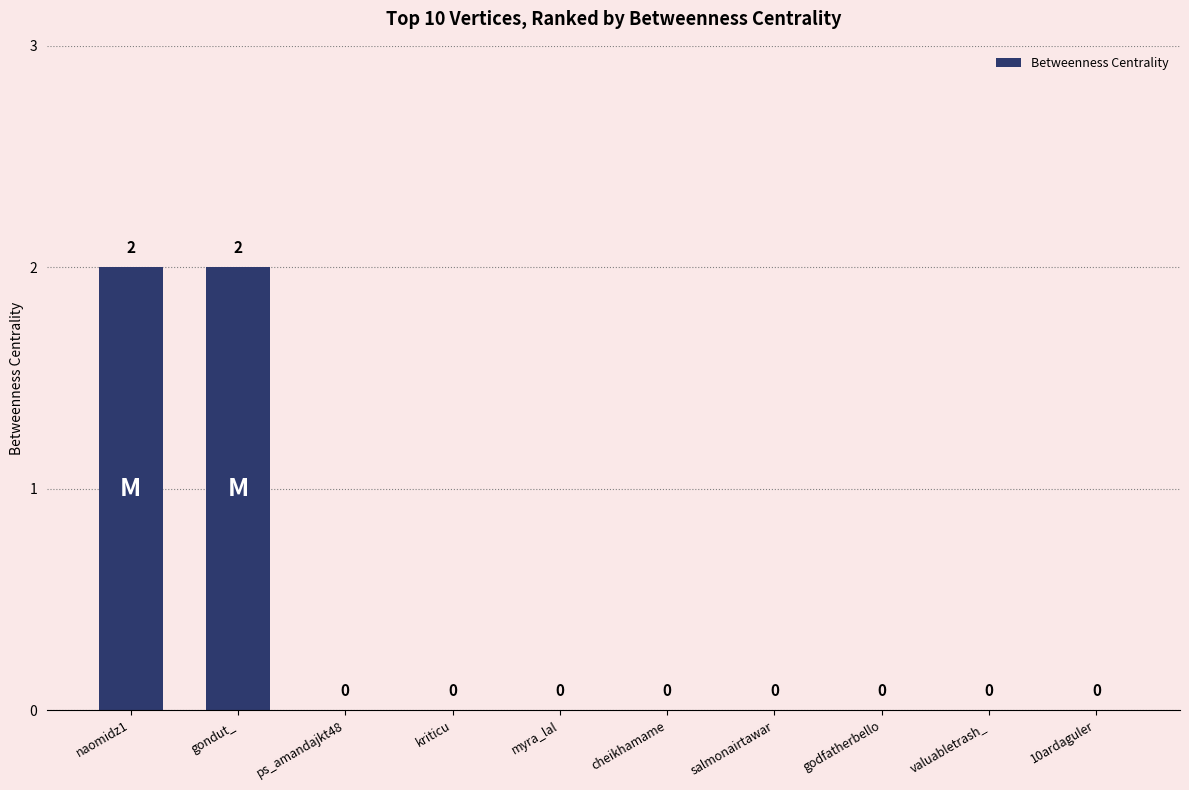

What is the sum of all values?

4